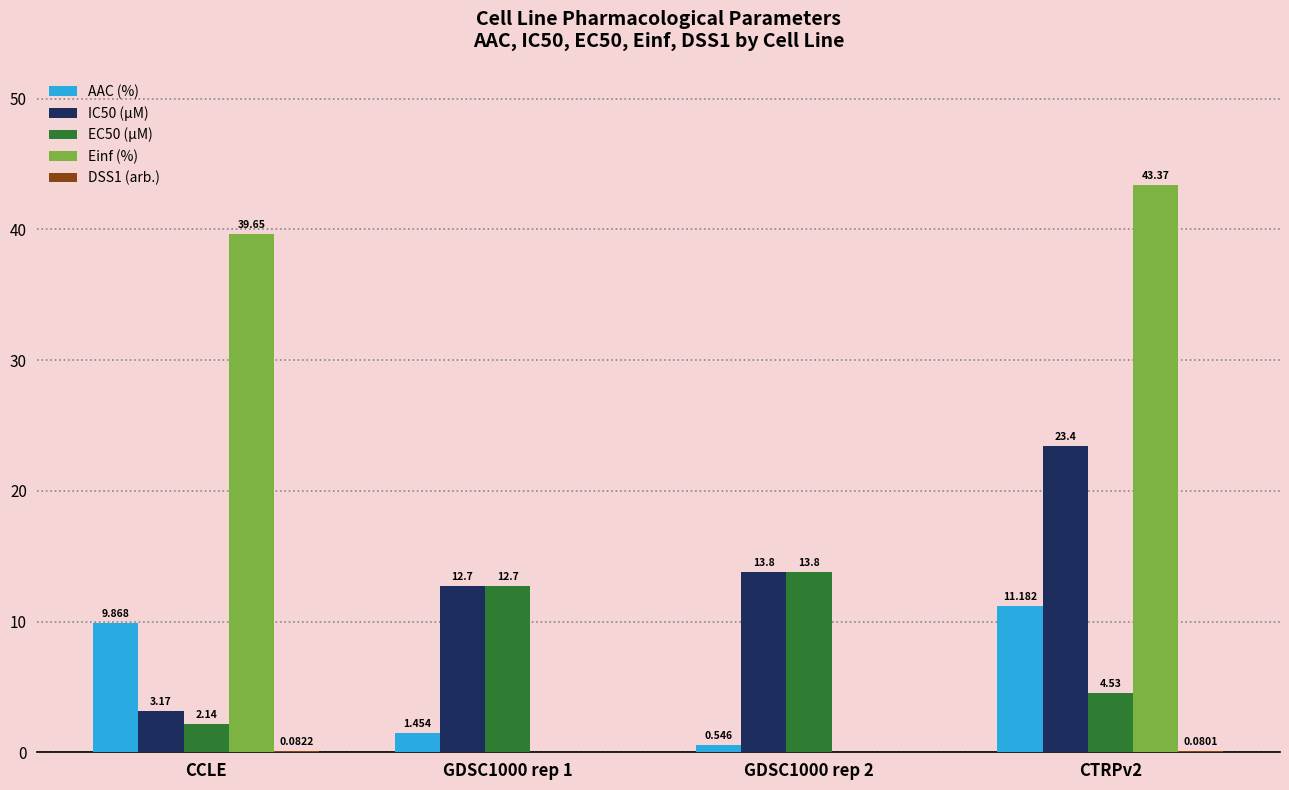

How many groups of bars are there?

4